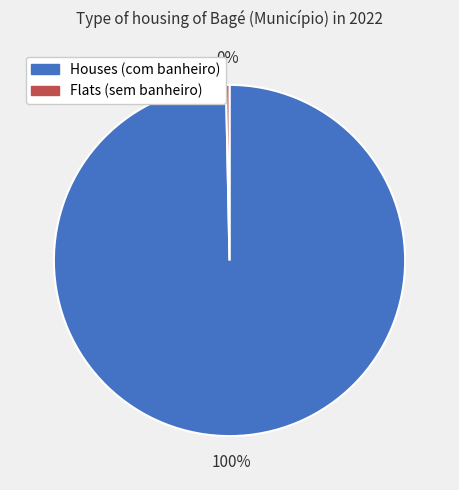

Is there a majority slice in this chart?

Yes